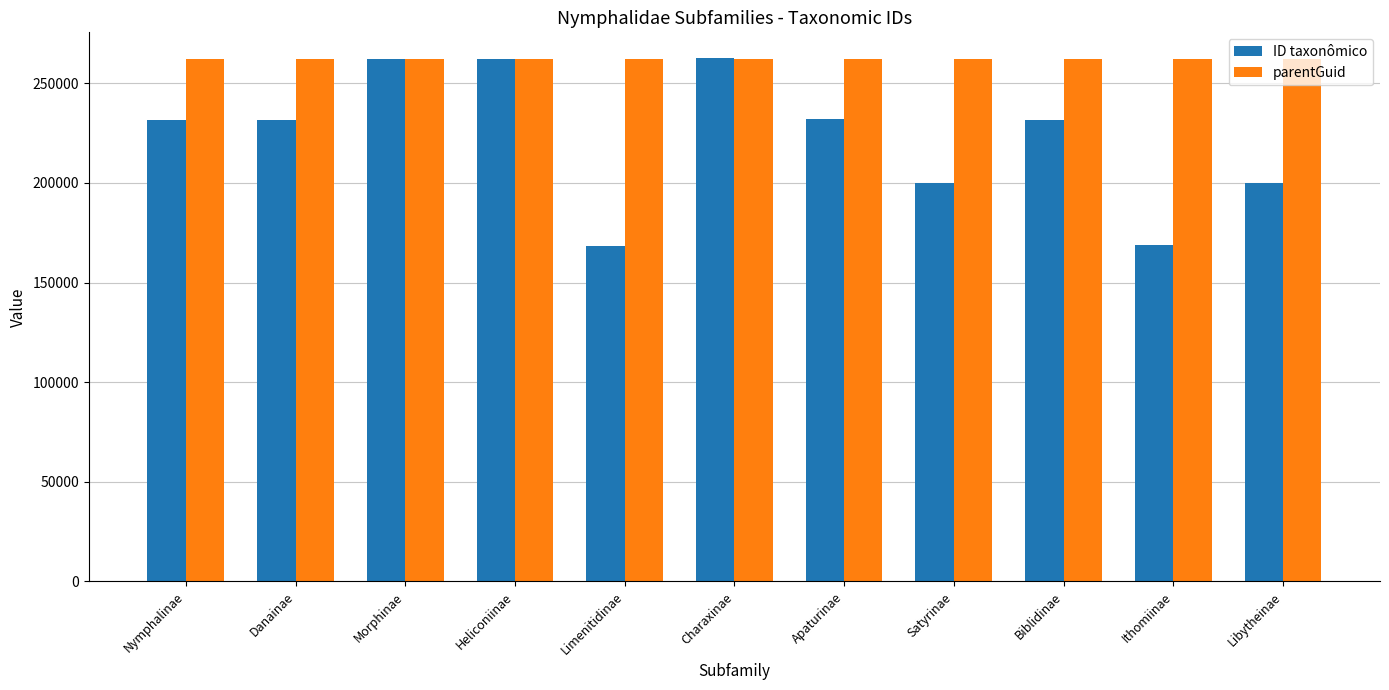

What is the greatest value displayed?

262453